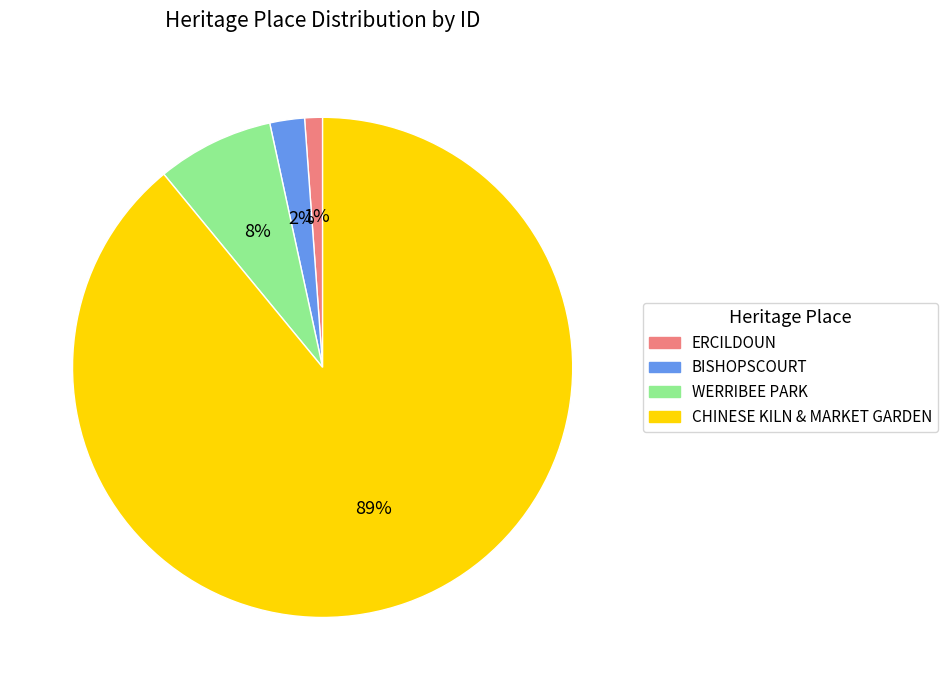

What is the smallest slice in the pie chart?

ERCILDOUN